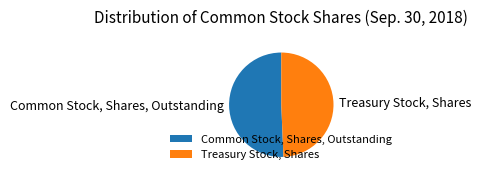

True or false: Common Stock, Shares, Outstanding accounts for 60% of the total.

False